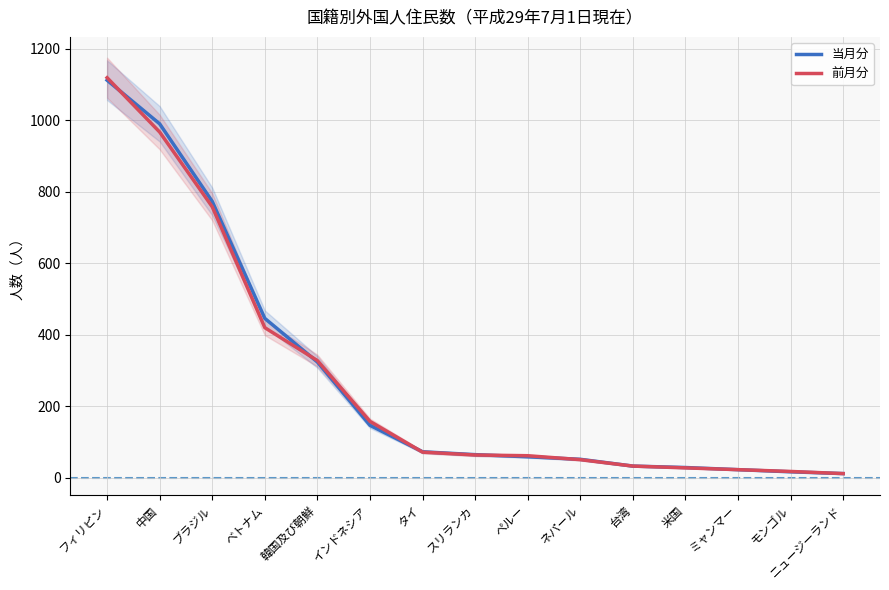

At which category is the sum across all series the highest?

フィリピン